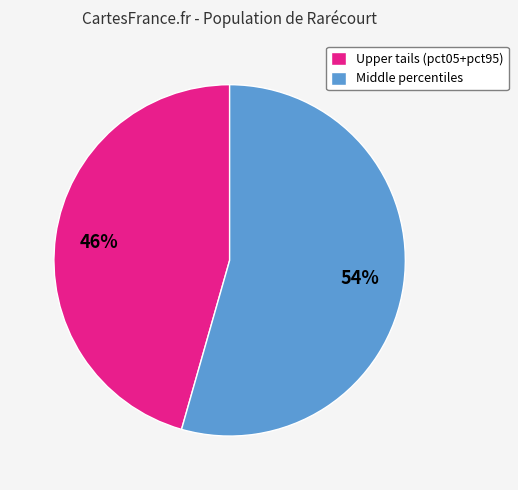

Combined, do Upper tails (pct05+pct95) and Middle percentiles account for over 50%?

Yes